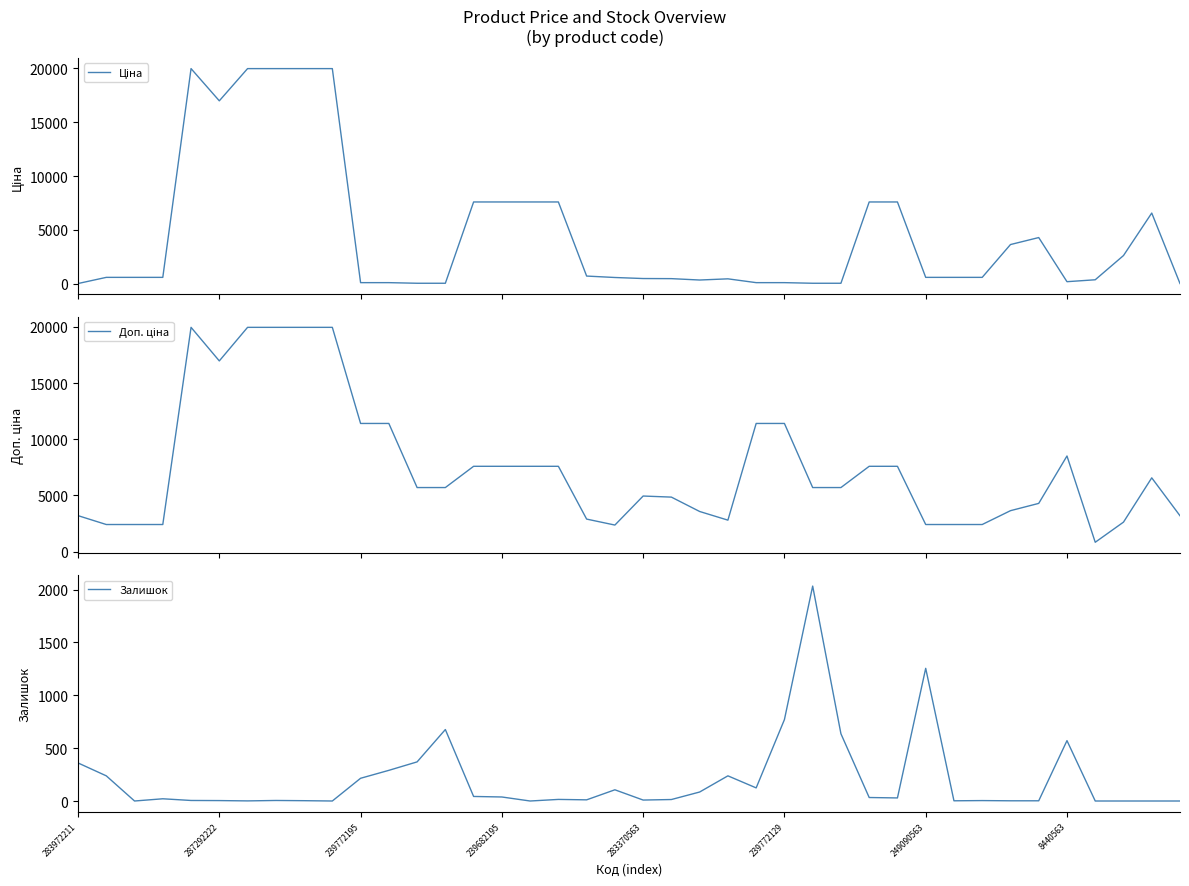

Rank the series at 283972211 from highest to lowest value.

Доп. ціна, Залишок, Ціна